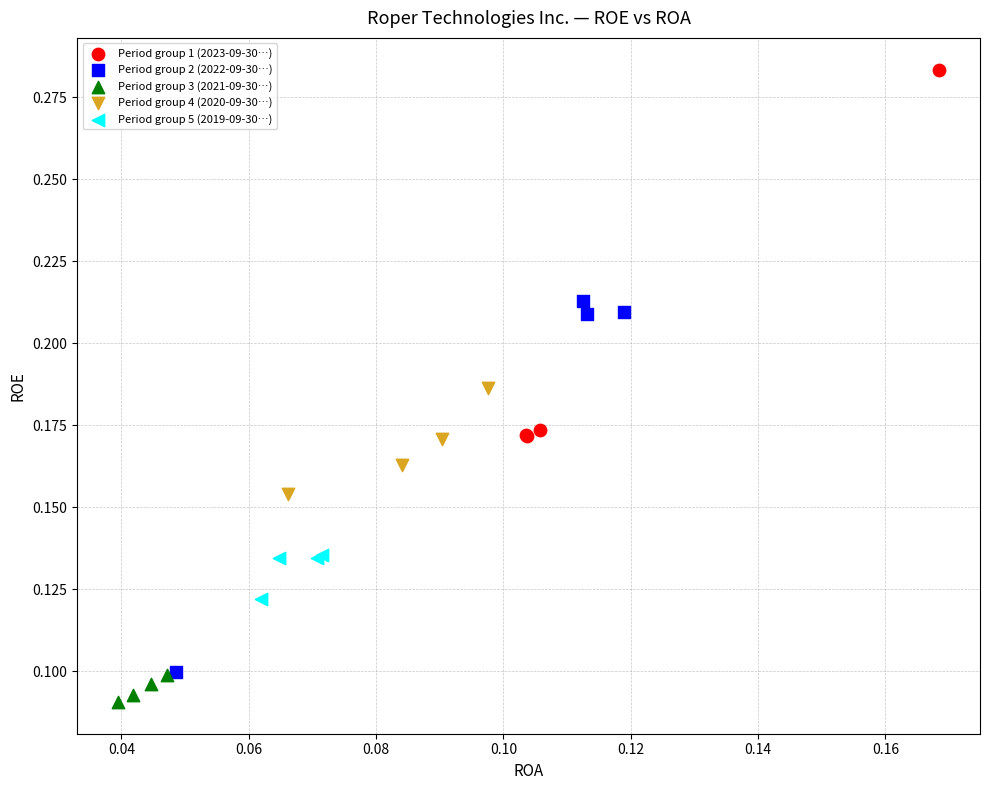

Which series contains the highest Y value?

Period group 1 (2023-09-30…)